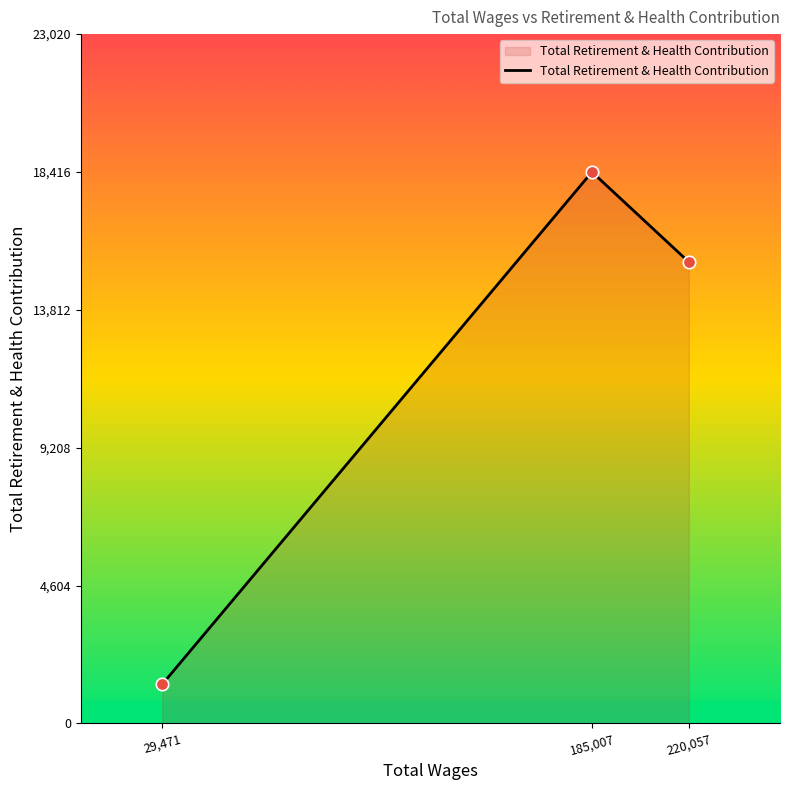

Approximately how many times larger is the value at 29,471 compared to 185,007?

0.1